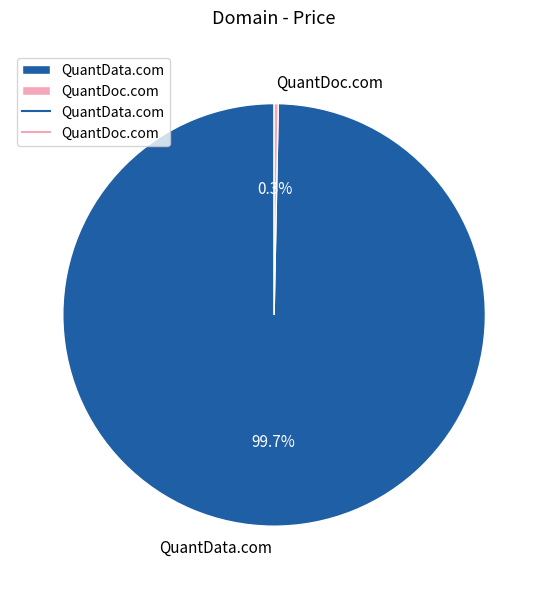

Rank the categories by value from highest to lowest.

QuantData.com, QuantDoc.com